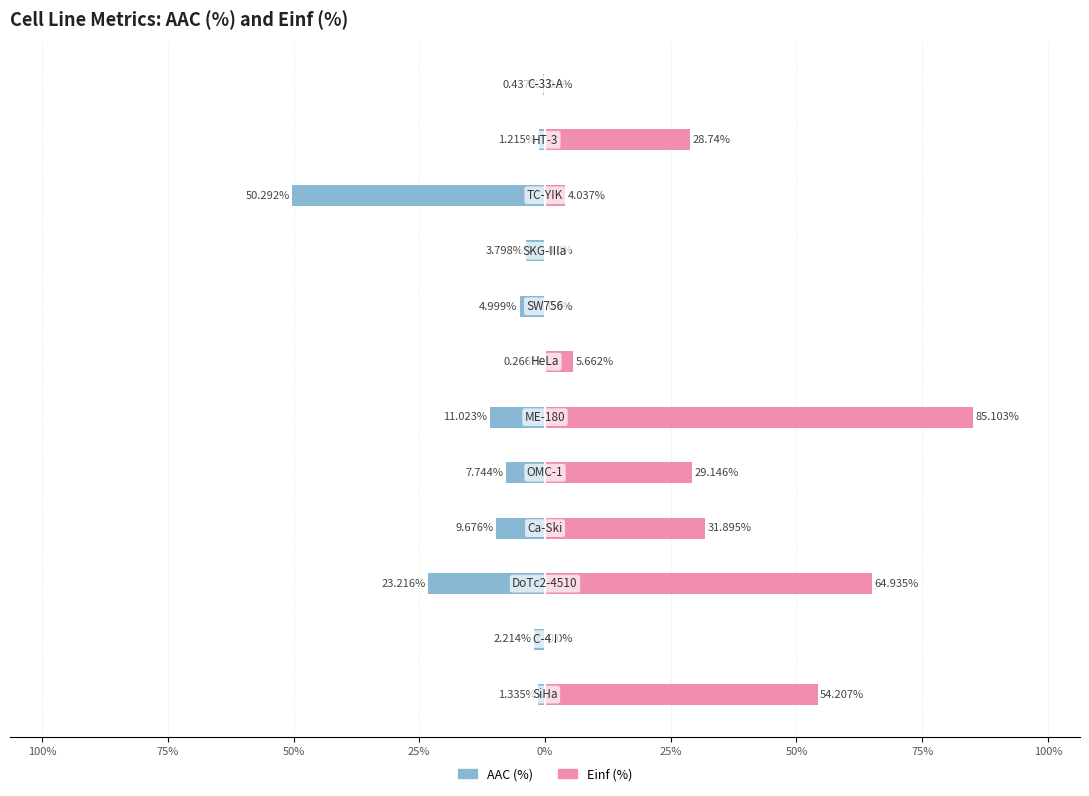

What is the average value of the Einf (%) series?

25.3